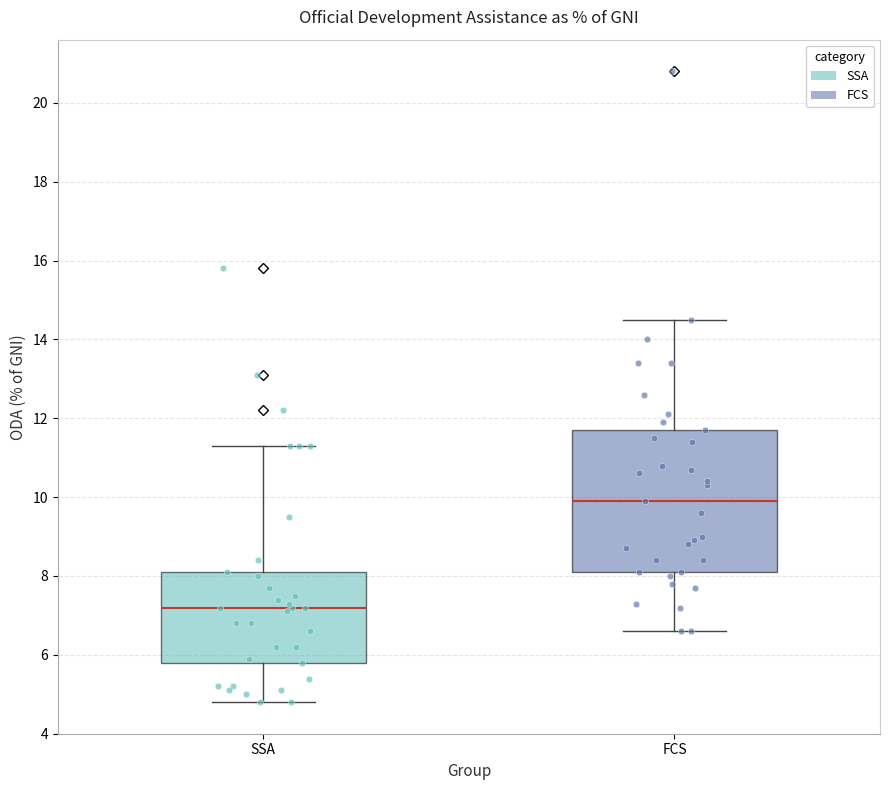

Reading left to right, transcribe this box plot: for each box, give where its median line is, the range the box spans, and where its two whiskers end, as read against the y-axis. The values are not printed on the chart, so give them approximately, as read against the axis.

SSA: median 7.2, box 5.8 to 8.2, whiskers 4.8 to 11.4
FCS: median 10.0, box 8.2 to 11.8, whiskers 6.6 to 14.6